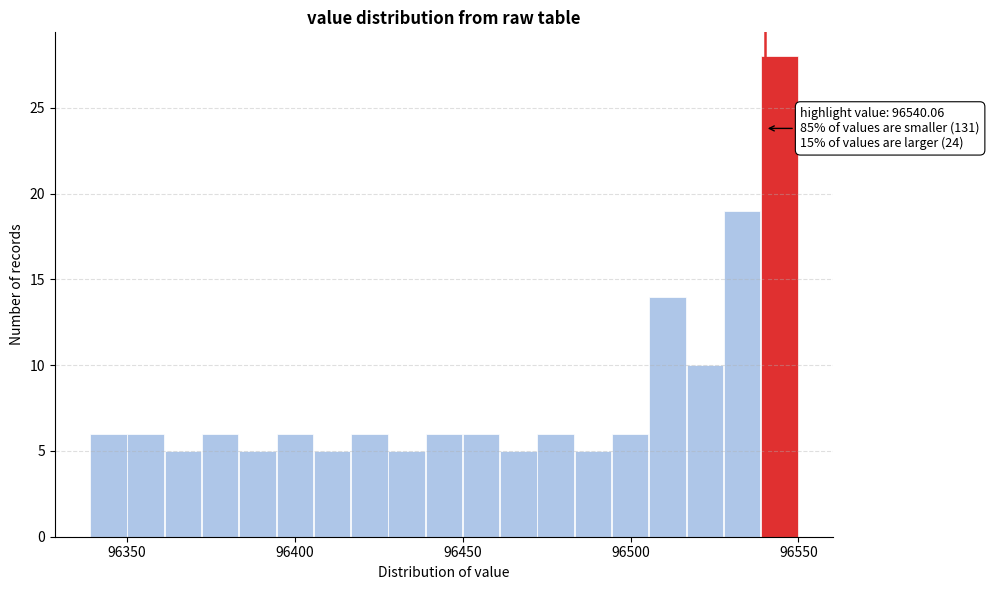

Read against the x-axis, roughly where is the centre of the tallest bar?

96545